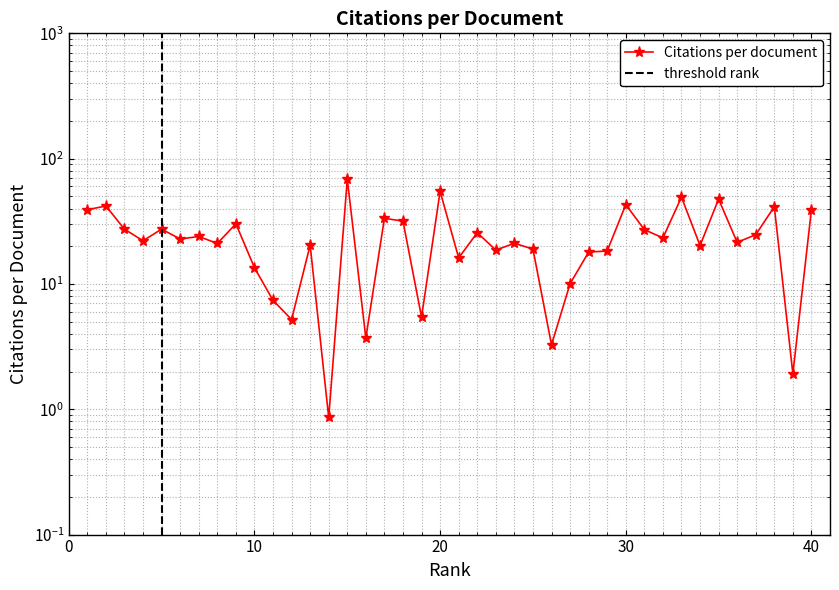

What is the change in value from 3 to 30?

+15.7